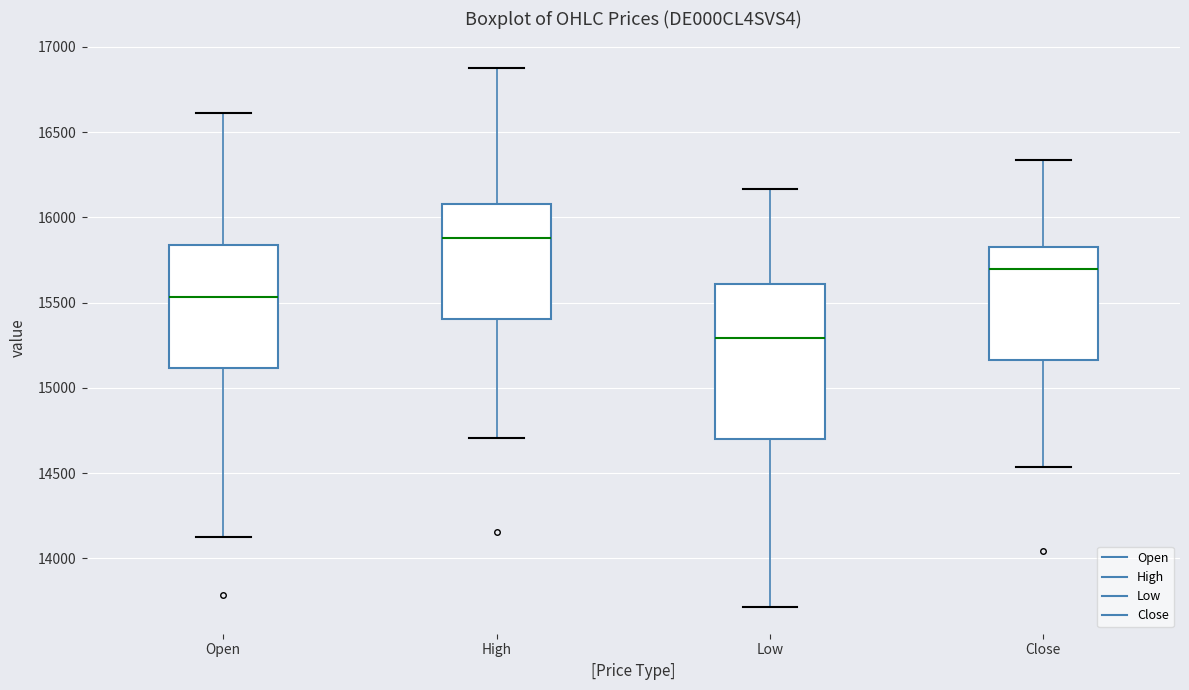

Where is the upper edge of the box for Close on the y-axis? The values are not printed on the chart, so give them approximately, as read against the axis.

15850